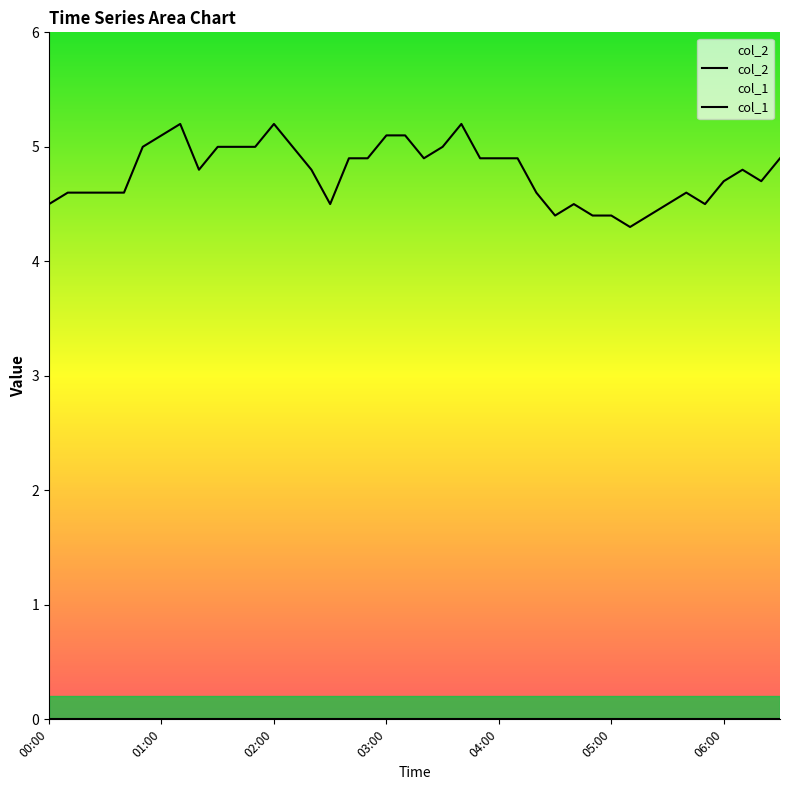

Rank the series at 02:00 from lowest to highest value.

col_1, col_2